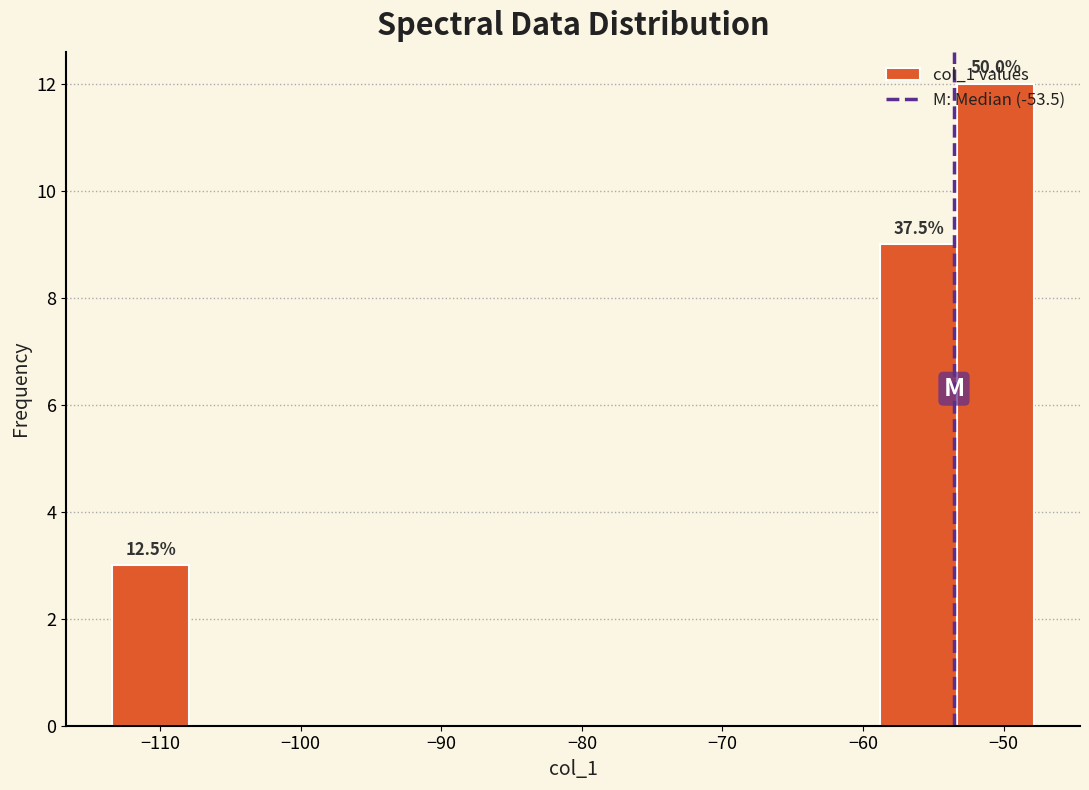

Which range on the x-axis has the tallest bar?

-53 to -48